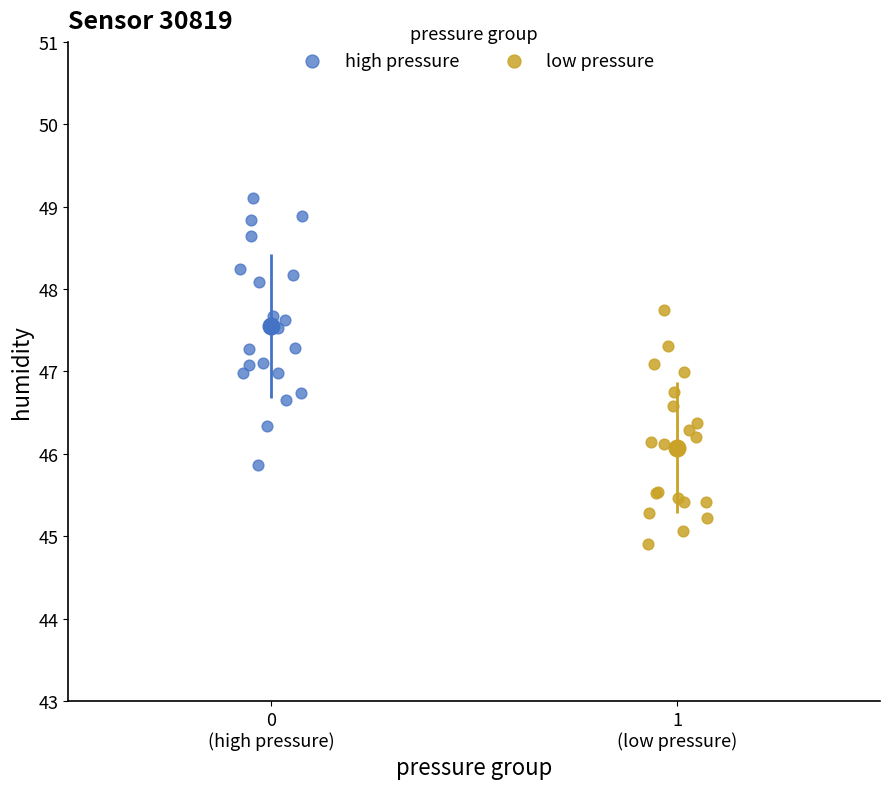

Which series reaches the maximum Y coordinate?

high pressure